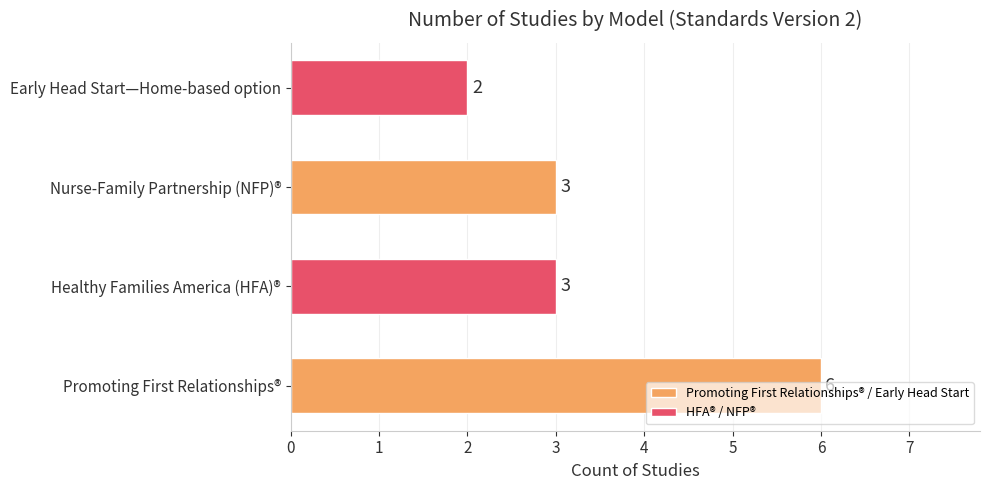

Count the number of categories in the chart.

4